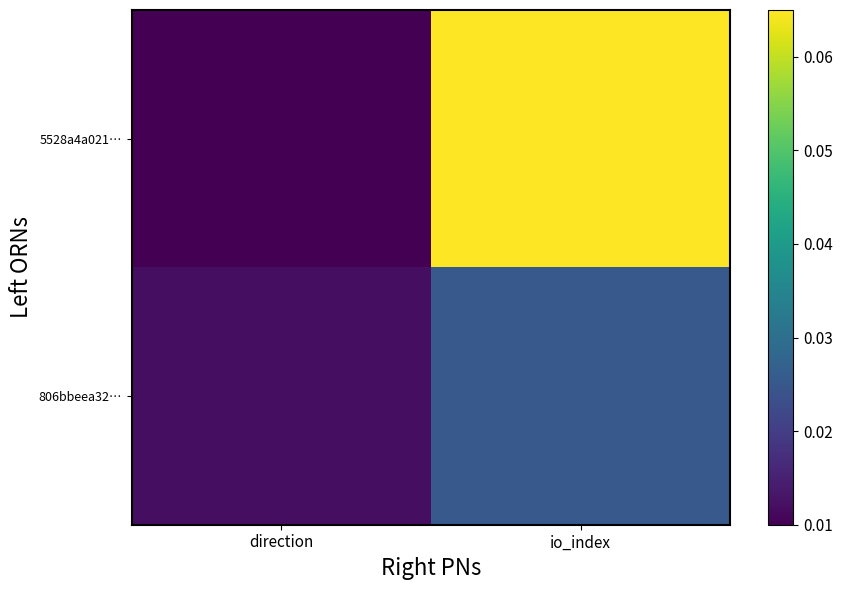

Which series changed the most between direction and io_index?

5528a4a021…